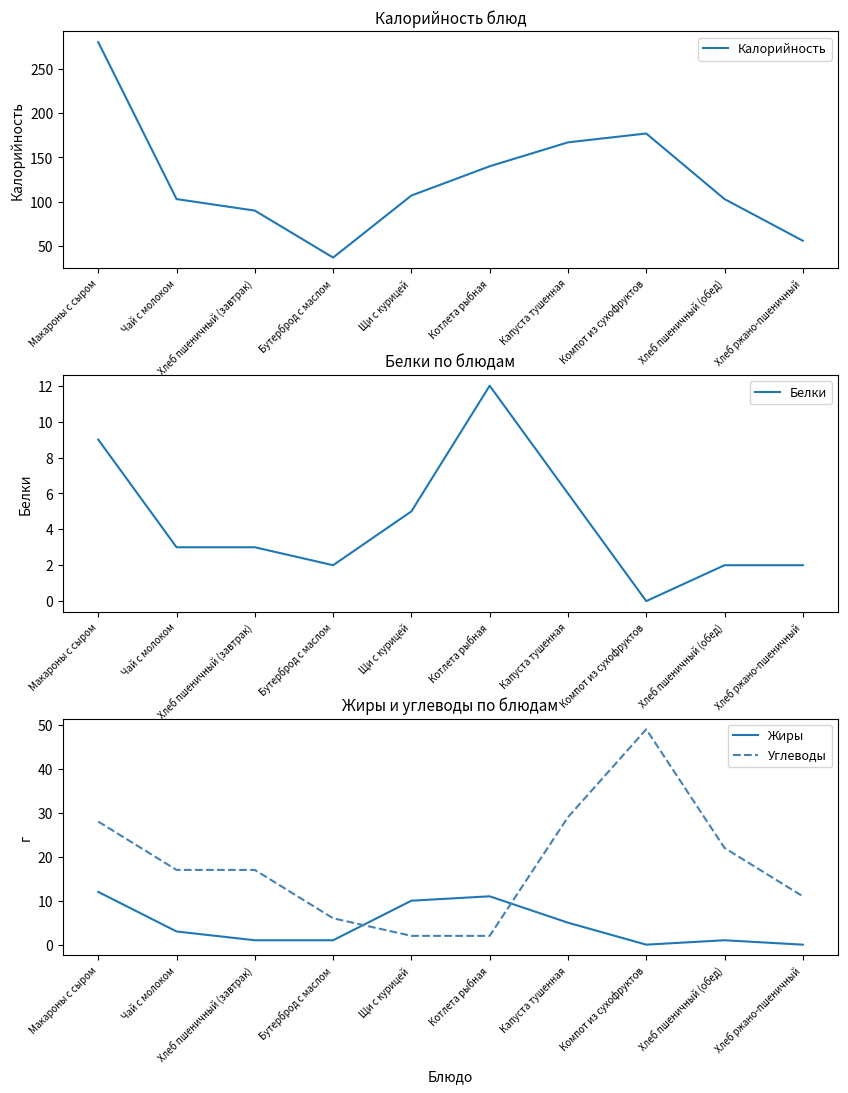

Where is the first local minimum for Жиры?

Компот из сухофруктов